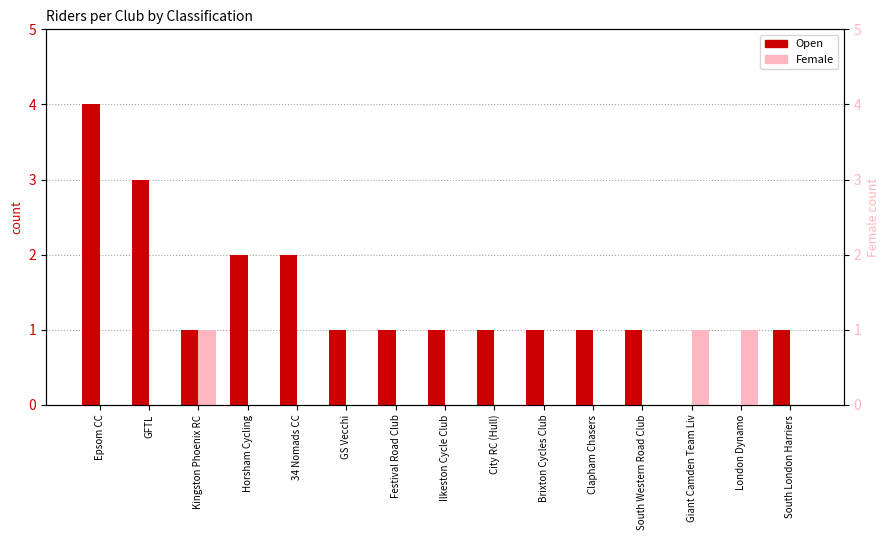

How many bars are there in each group?

2